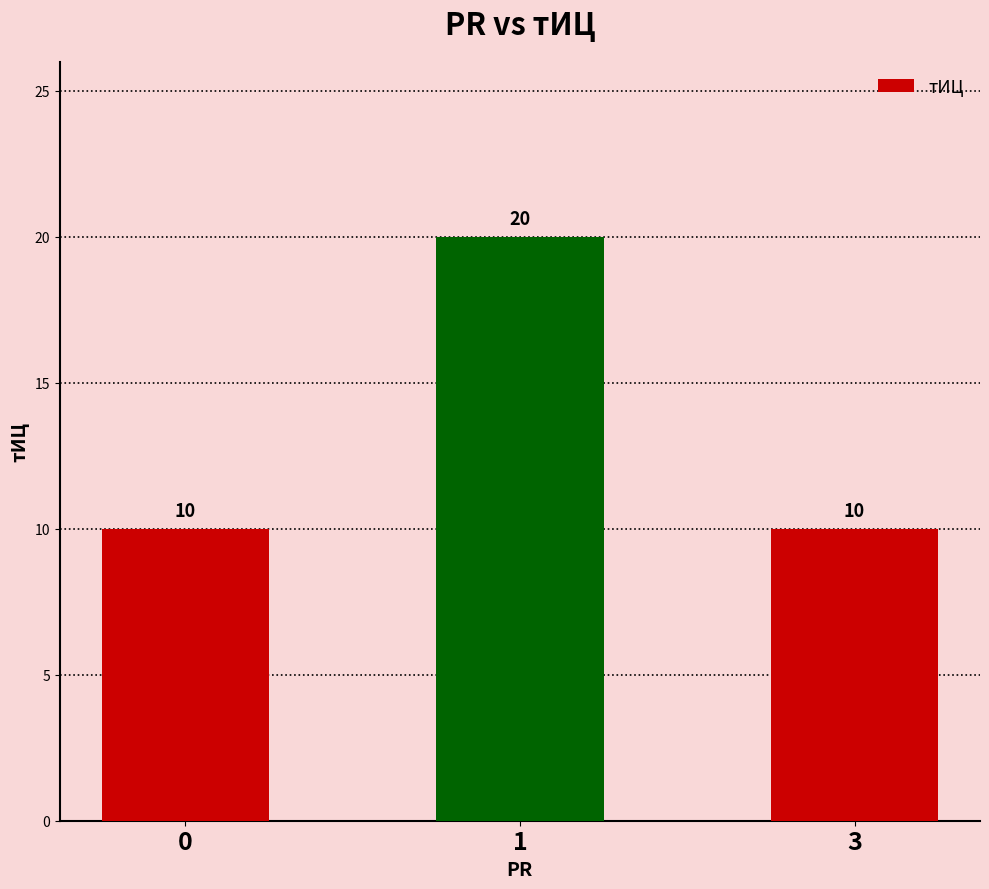

What is the smallest value displayed?

10